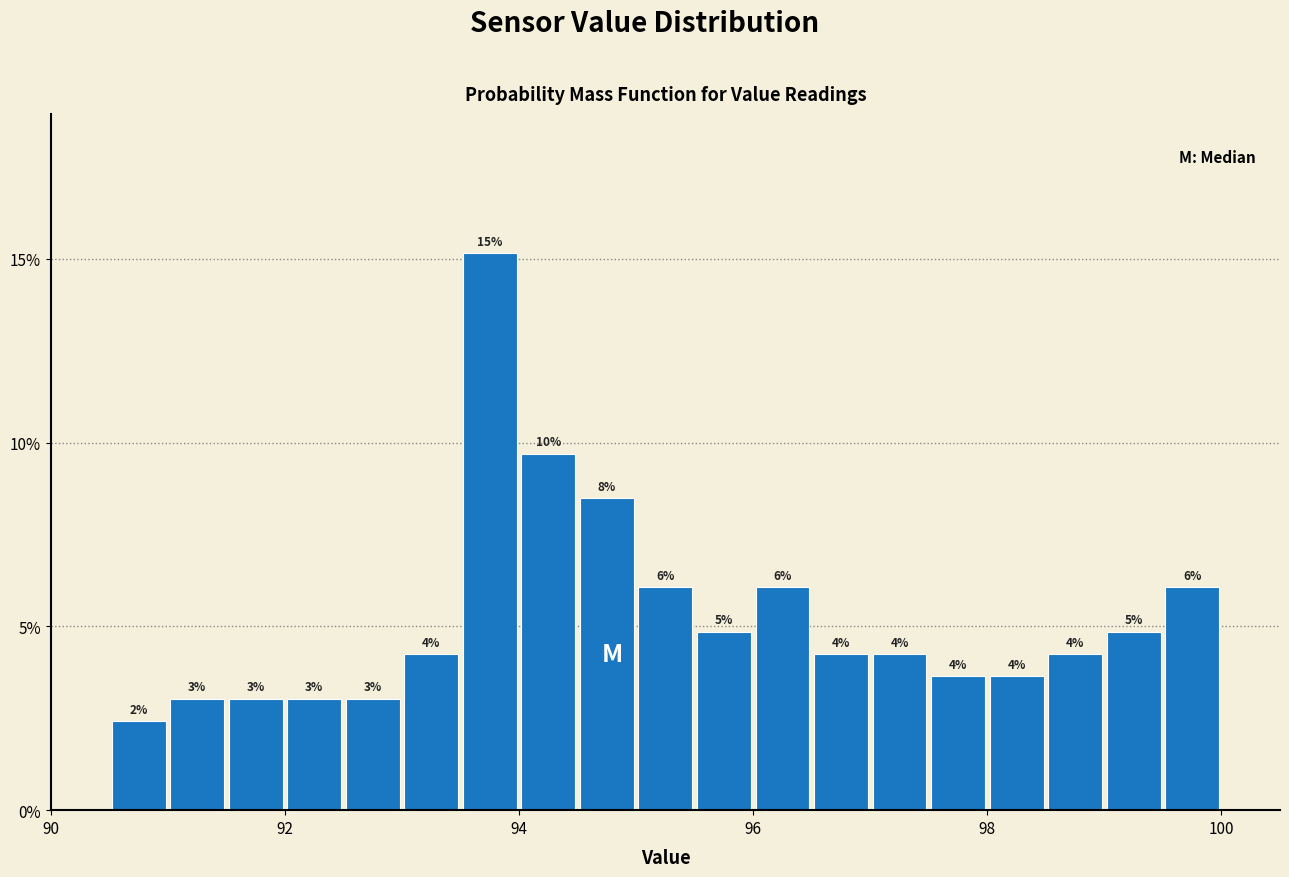

Read against the x-axis, roughly where is the centre of the tallest bar?

93.8